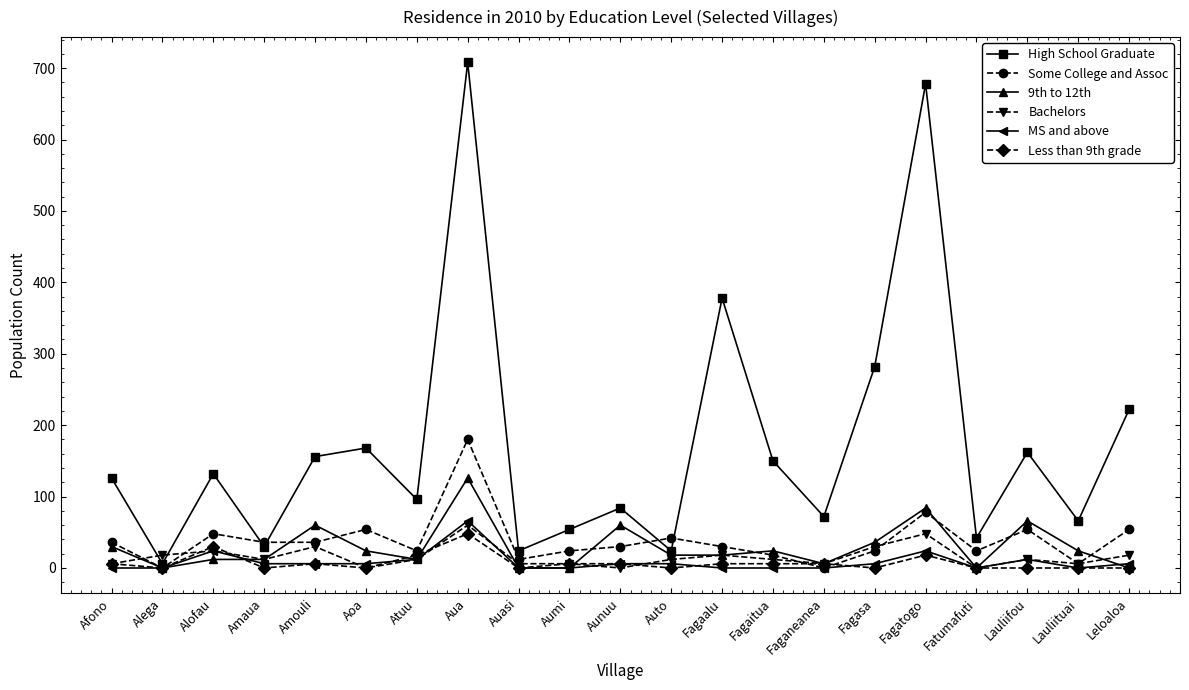

The Bachelors series shows 12 at Atuu. True or false?

True